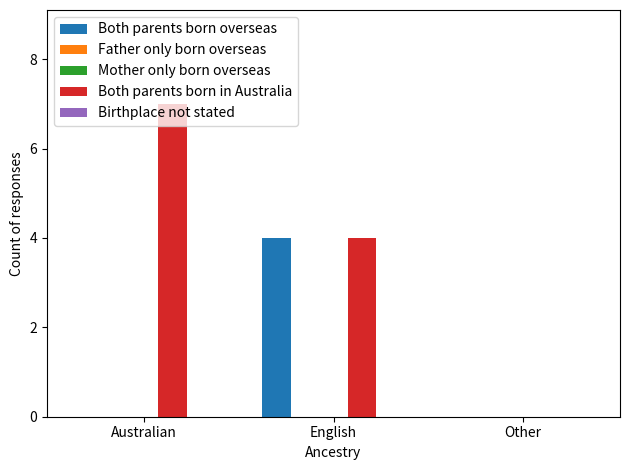

Rank the series by their maximum value, from lowest to highest.

Father only born overseas, Mother only born overseas, Birthplace not stated, Both parents born overseas, Both parents born in Australia